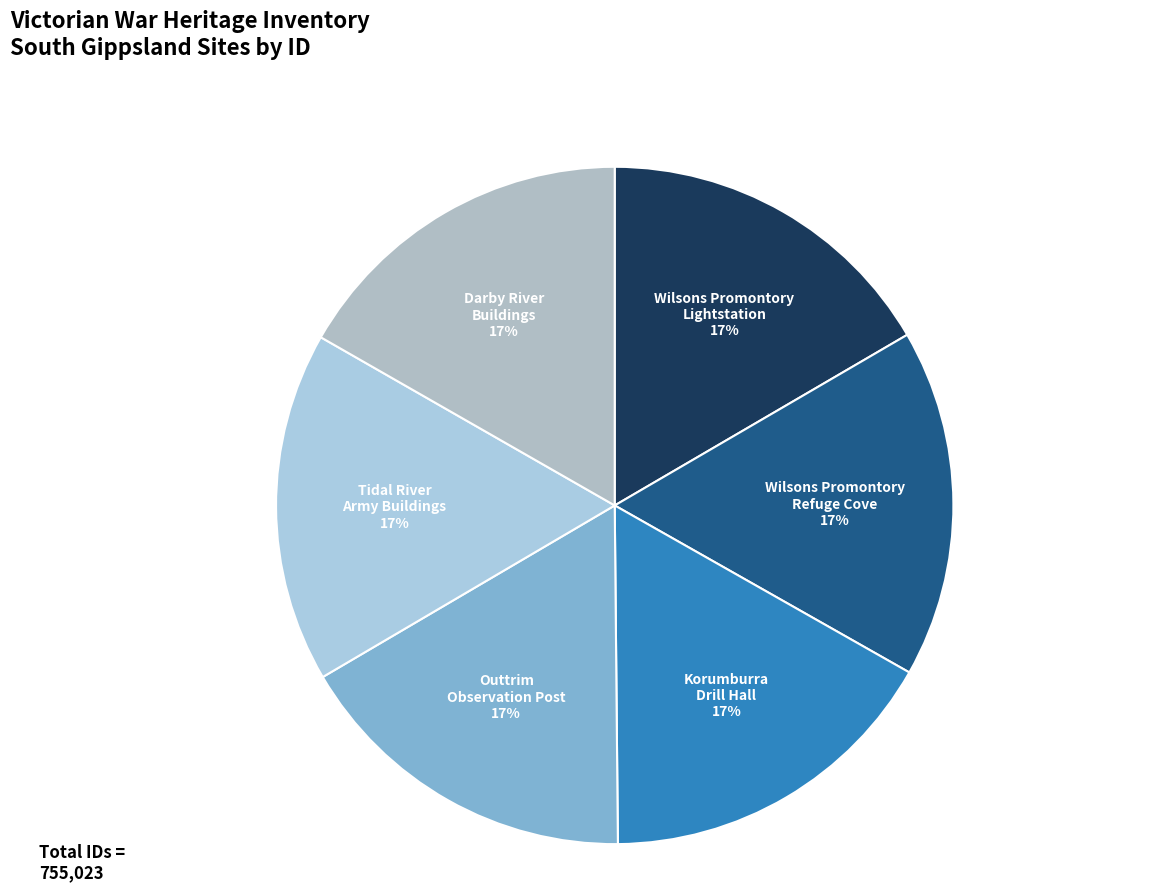

Is it true that Darby River Buildings is 17% of the pie?

True